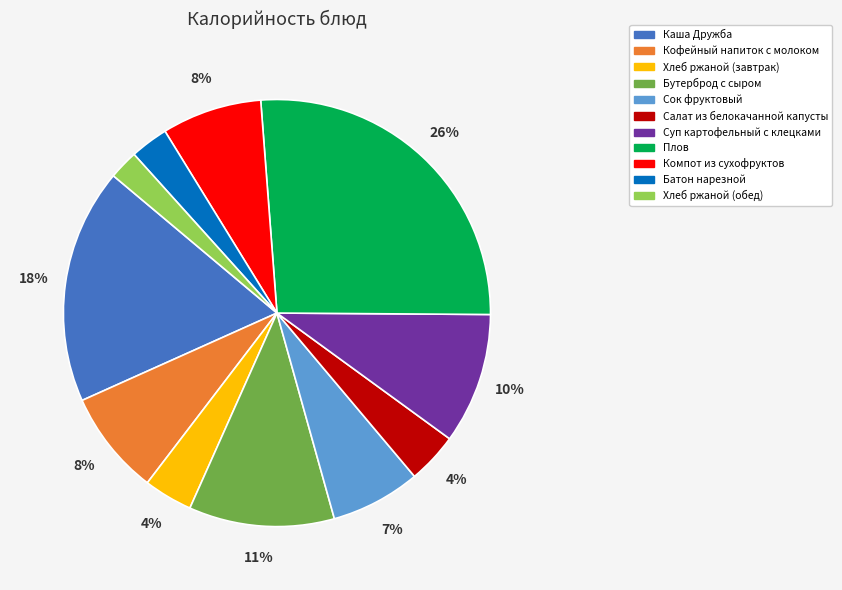

Which has a higher value, Батон нарезной or Бутерброд с сыром?

Бутерброд с сыром